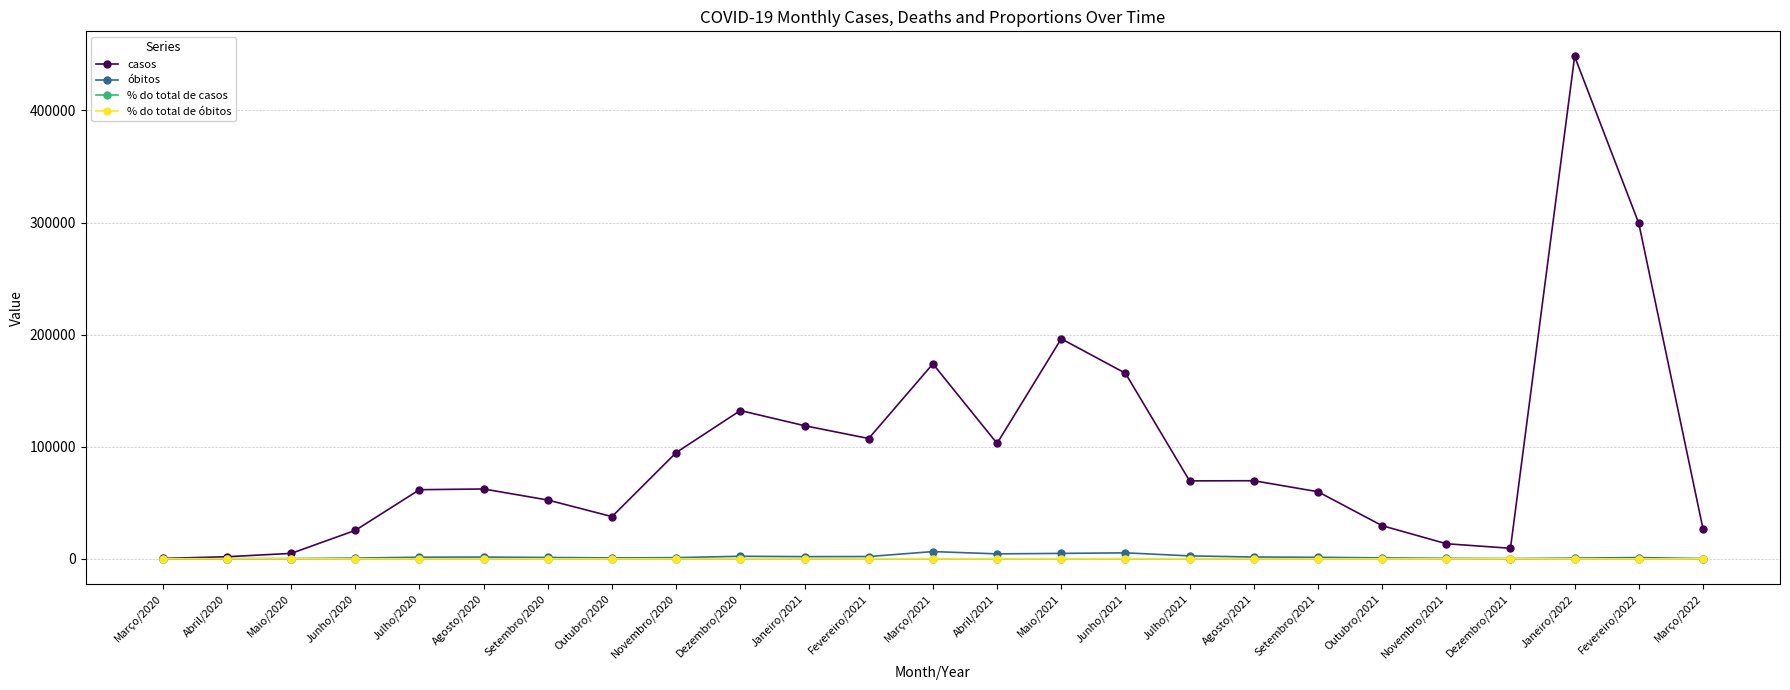

What position from the left is Dezembro/2021?

22